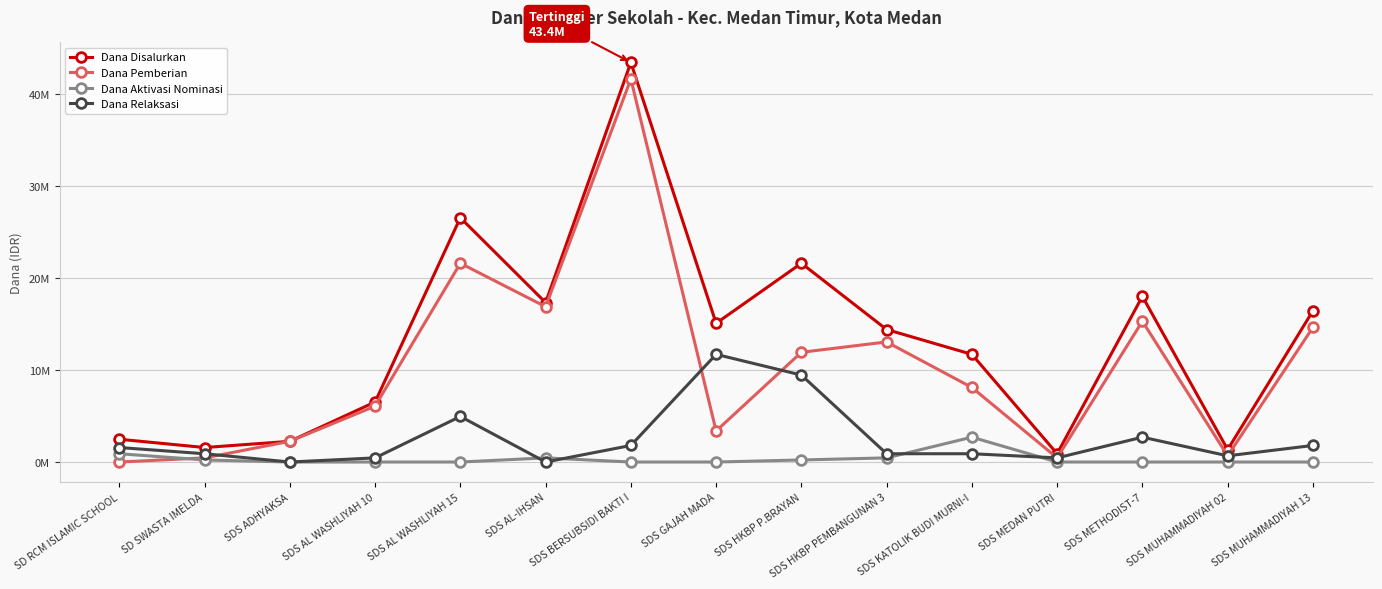

What are all the series names shown in the legend?

Dana Disalurkan, Dana Pemberian, Dana Aktivasi Nominasi, Dana Relaksasi